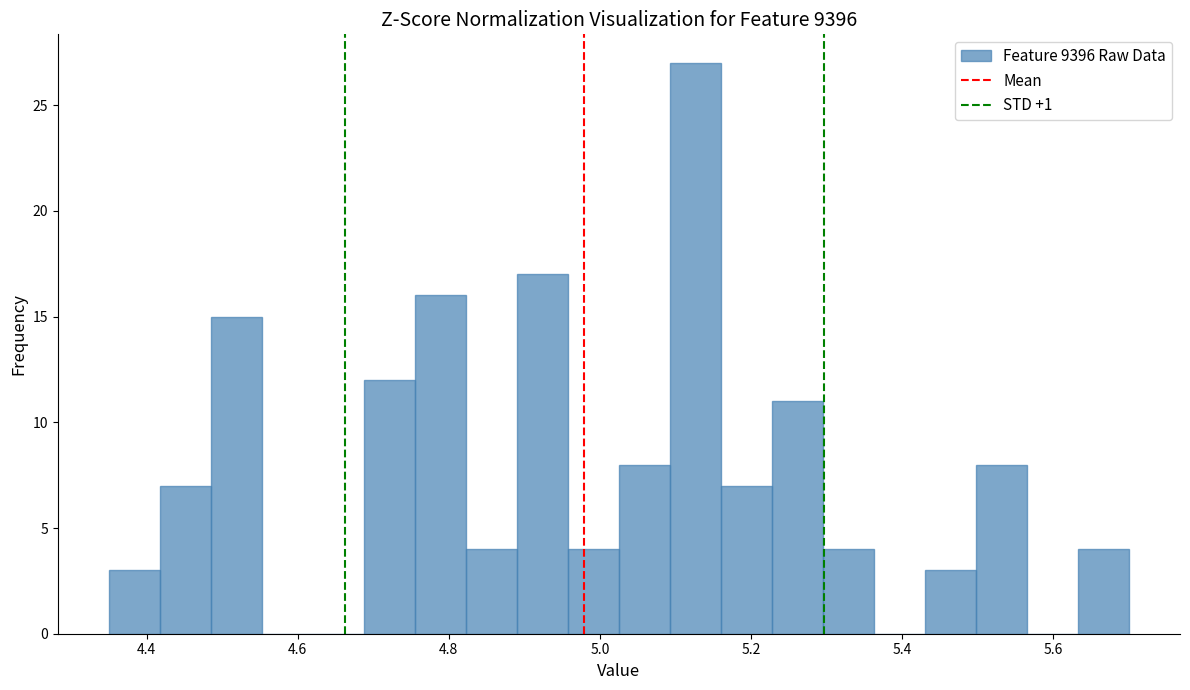

Around what value on the x-axis is the tallest bar? Give the approximate position of its centre, as read against the axis.

5.12